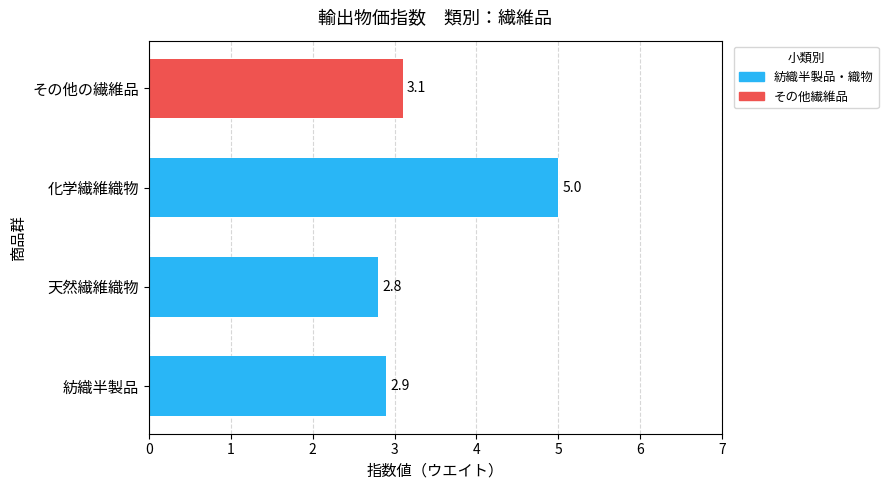

Does the chart contain stacked bars?

No